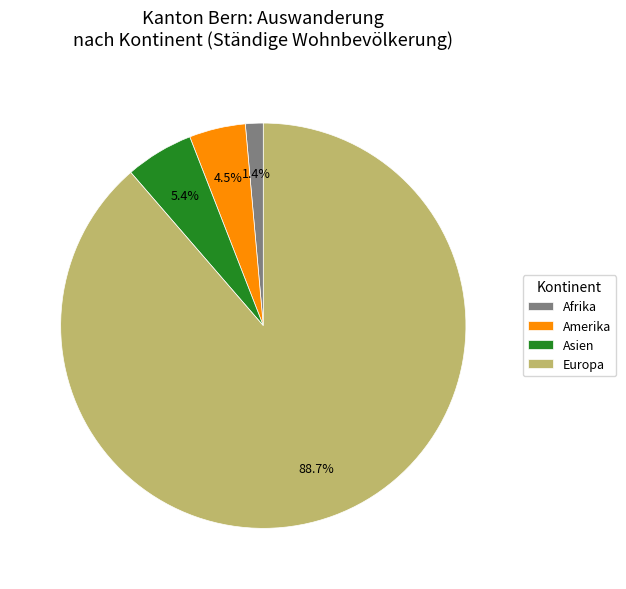

What percentage is the Asien slice, to the nearest percent?

5%